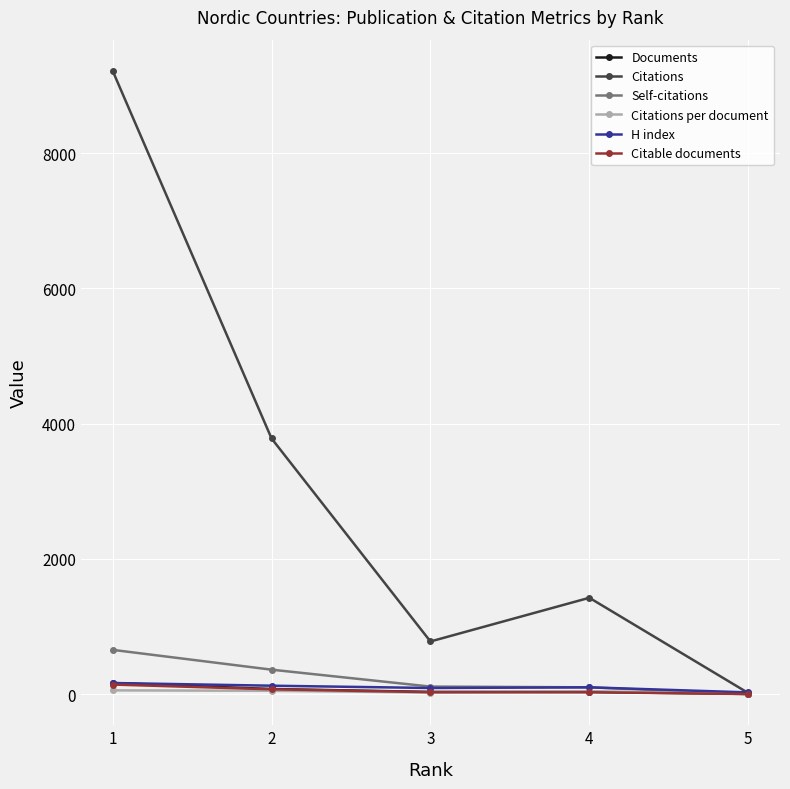

Which series ends up on top after the final intersection of H index and Citations?

H index